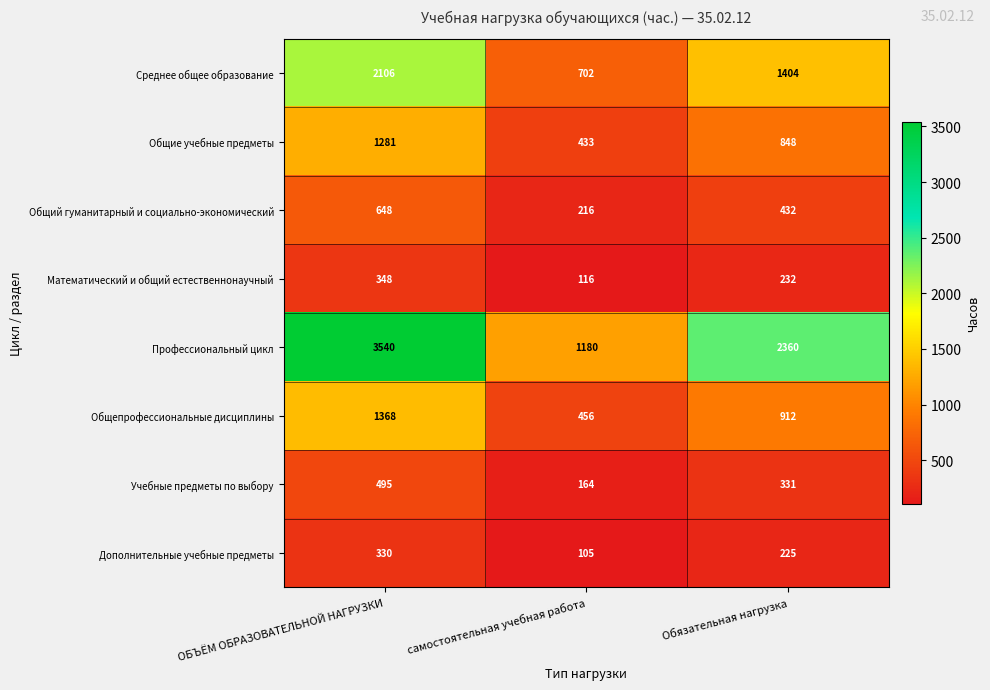

What is the difference between the highest and lowest values at ОБЪЁМ ОБРАЗОВАТЕЛЬНОЙ НАГРУЗКИ?

3210